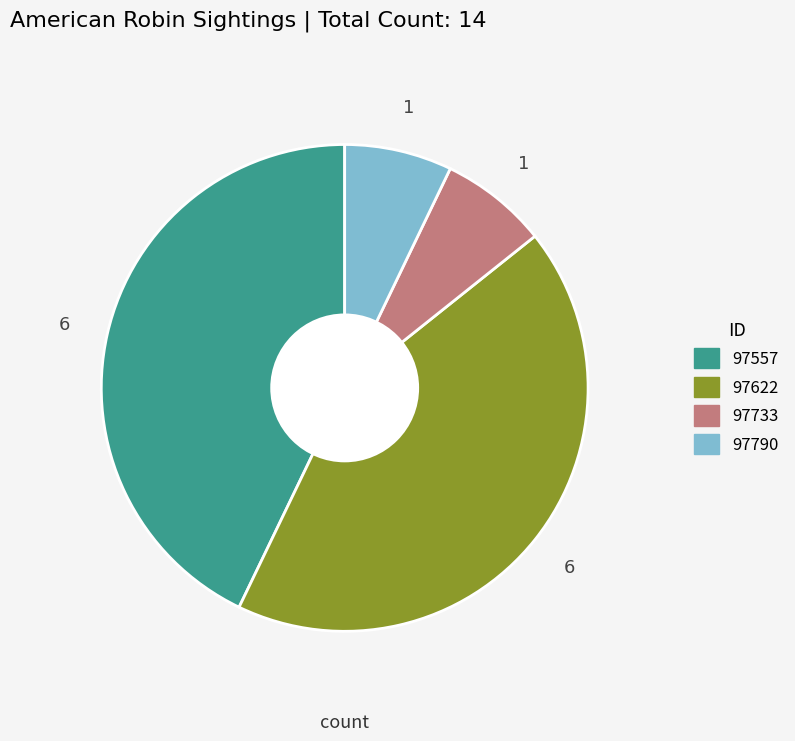

Approximately how many times larger is the value at 97622 compared to 97733?

6.0